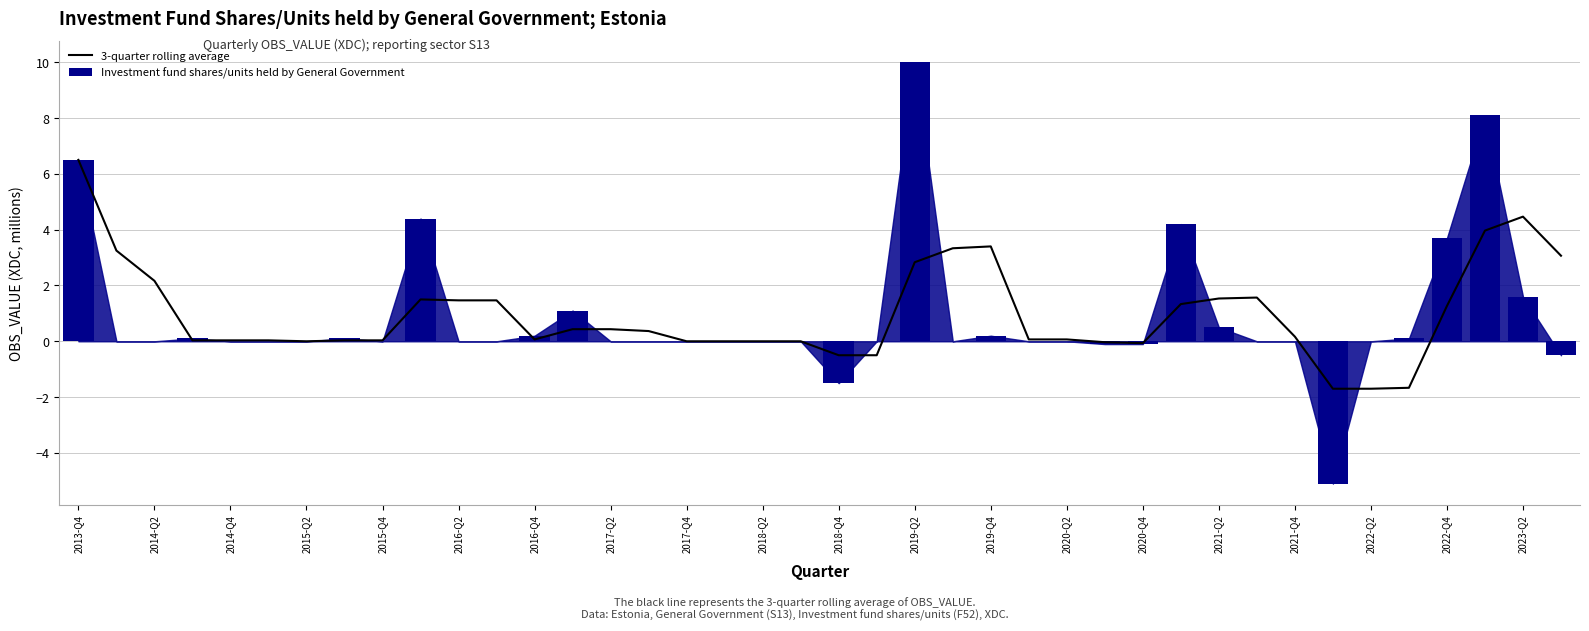

True or false: 3-quarter rolling average has a value of 0.0 at 2015-Q4.

False